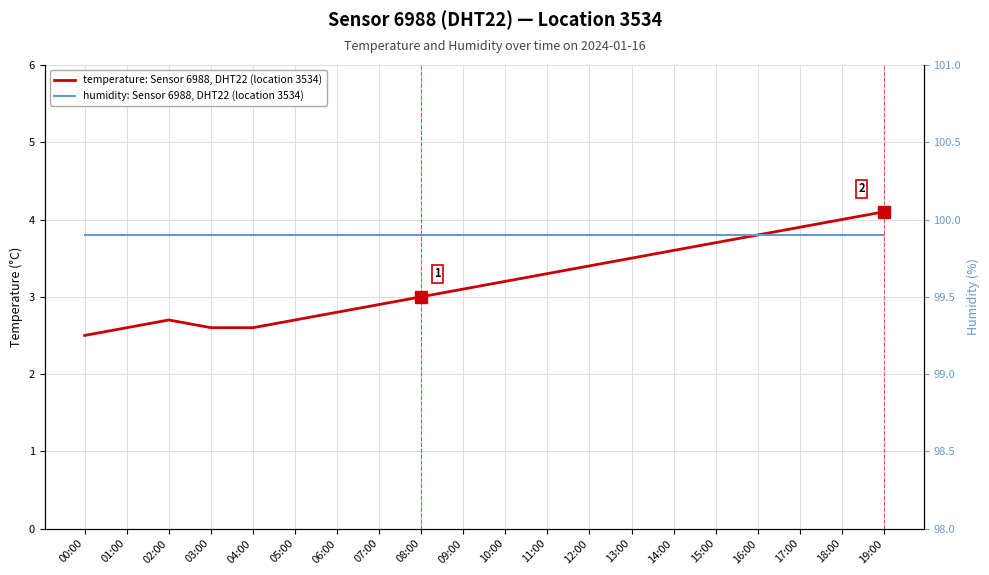

What position from the right is 04:00?

16